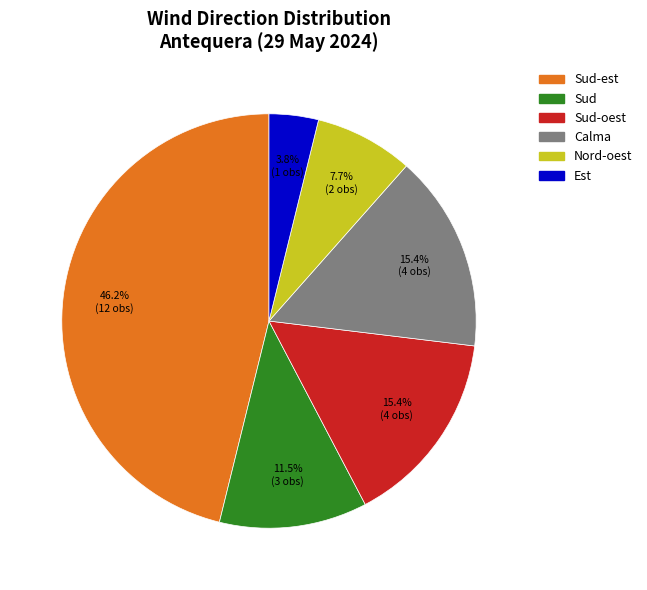

Does any single category account for the majority?

No